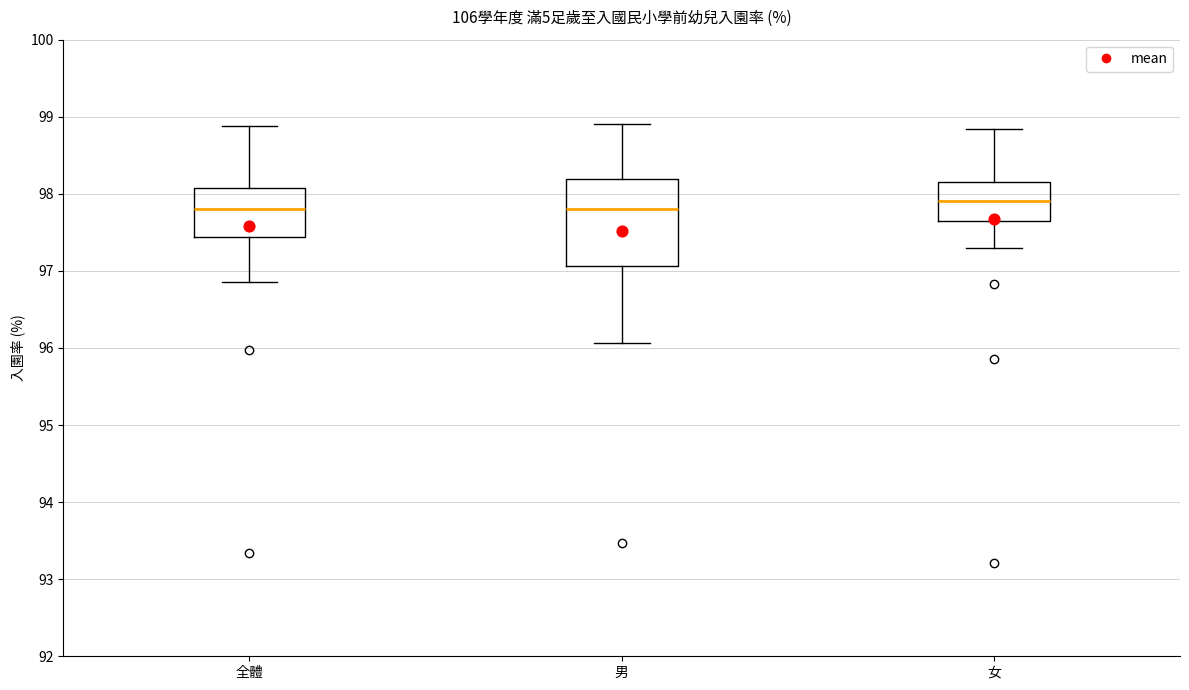

Where is the lower edge of the box for 女 on the y-axis? The values are not printed on the chart, so give them approximately, as read against the axis.

97.7